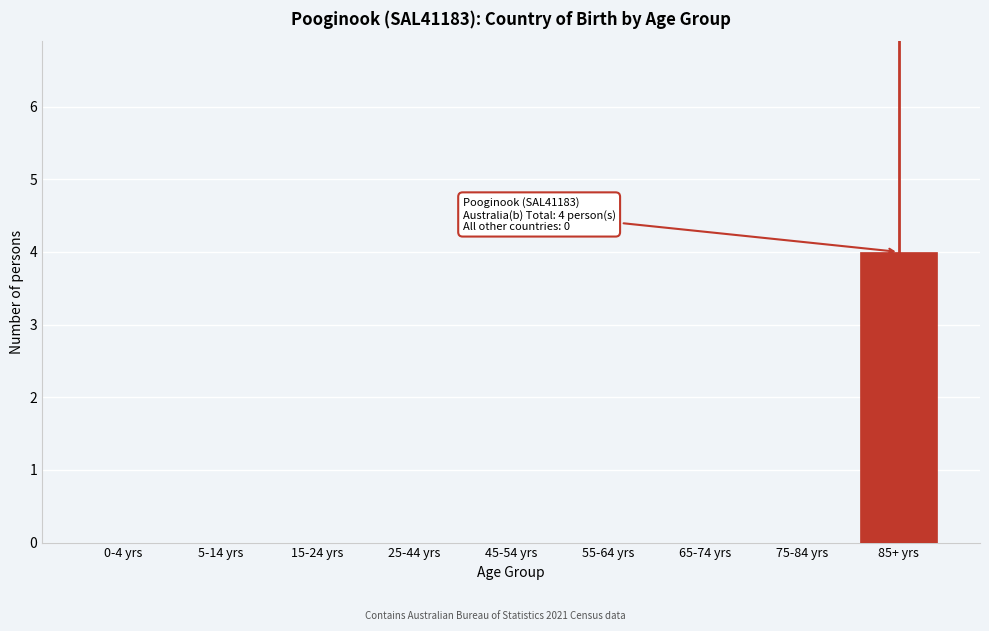

Reading left to right, transcribe all the data shown in this chart.

0-4 yrs=0	5-14 yrs=0	15-24 yrs=0	25-44 yrs=0	45-54 yrs=0	55-64 yrs=0	65-74 yrs=0	75-84 yrs=0	85+ yrs=4